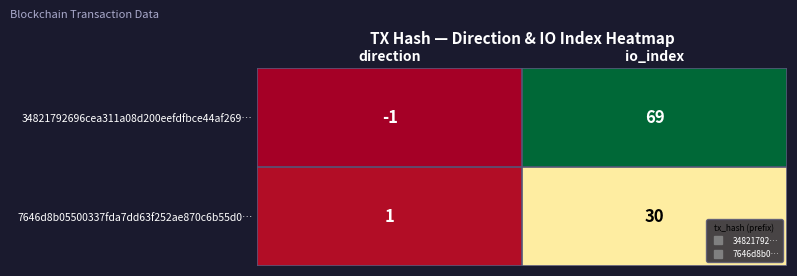

What is the maximum value shown in the chart?

69